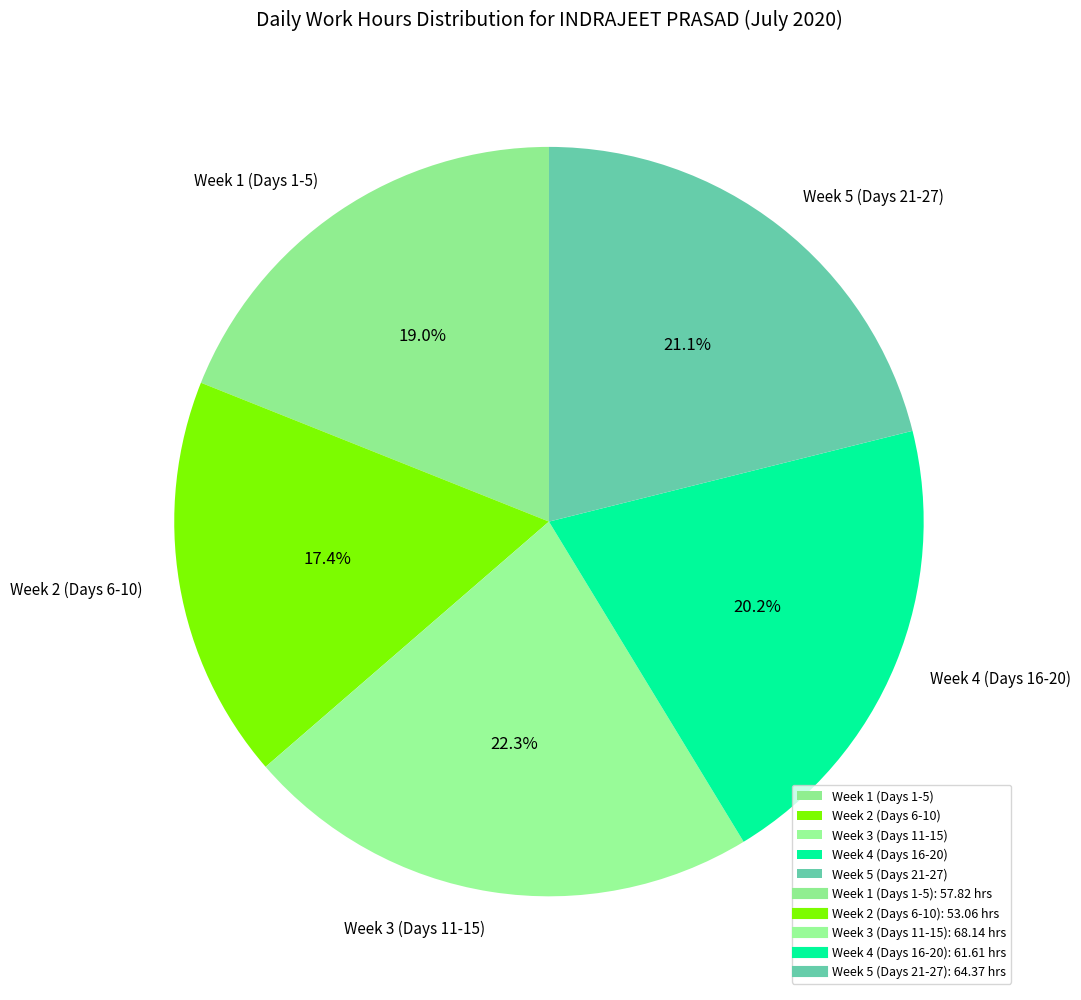

Which category has the smallest portion of the pie?

Week 2 (Days 6-10)